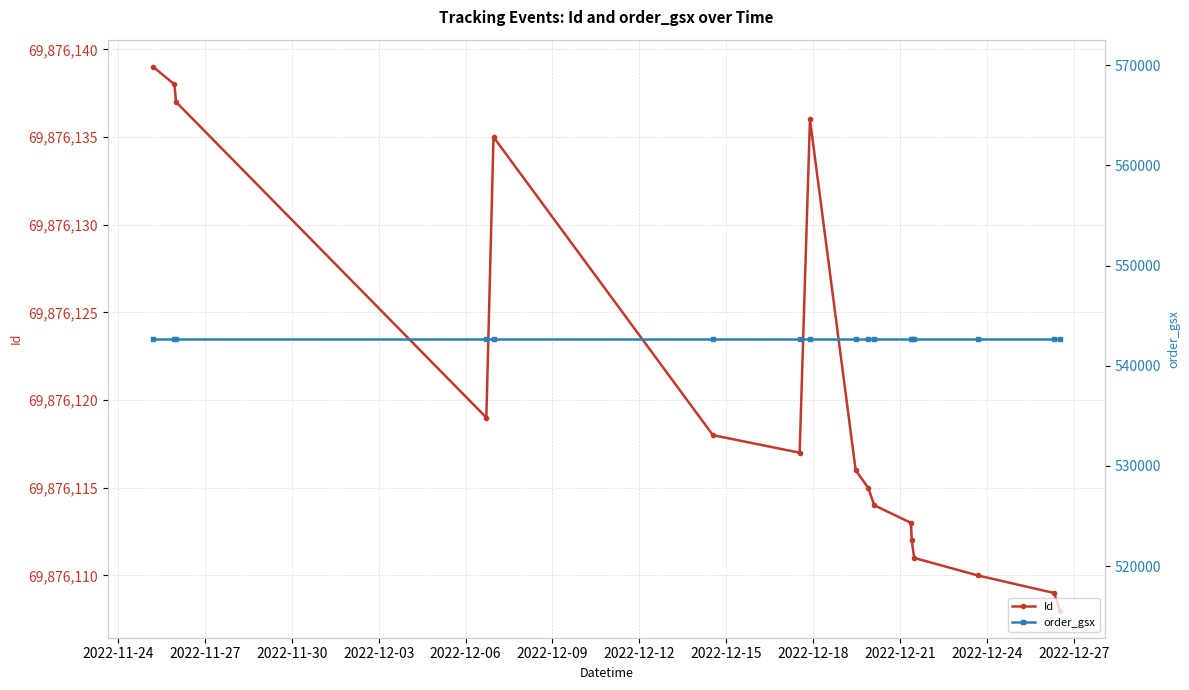

What value does the order_gsx series have at 2022-12-12?

542703